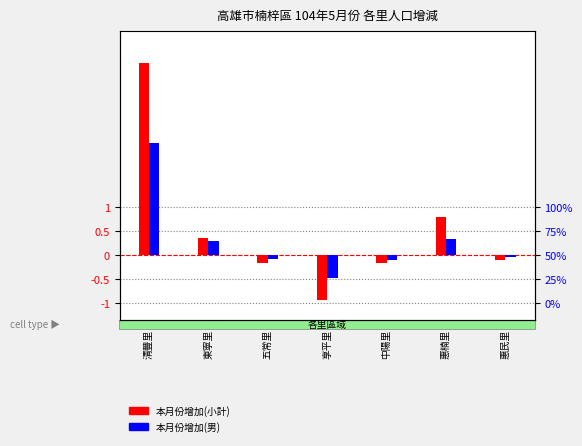

At 享平里, list the series in order from smallest to largest.

本月份增加(小計), 本月份增加(男)